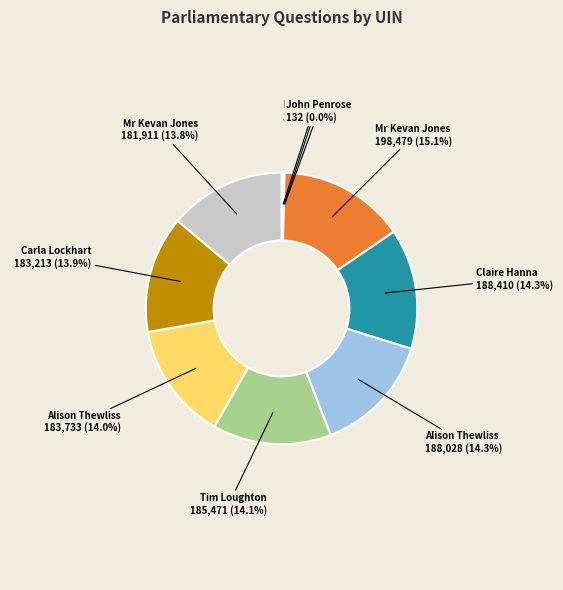

Is there any slice that represents more than half of the pie?

No